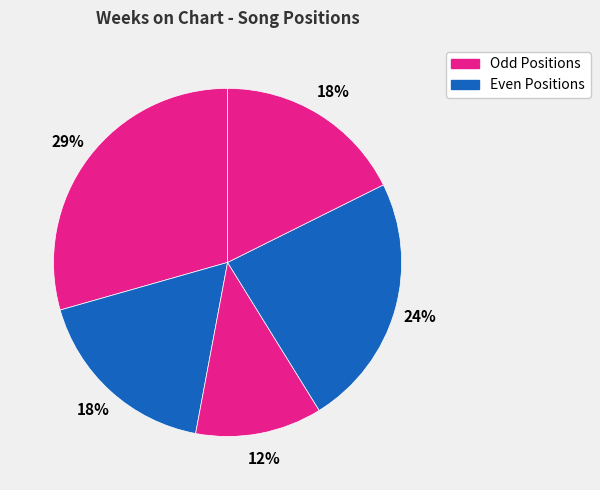

Is there any slice that represents more than half of the pie?

No